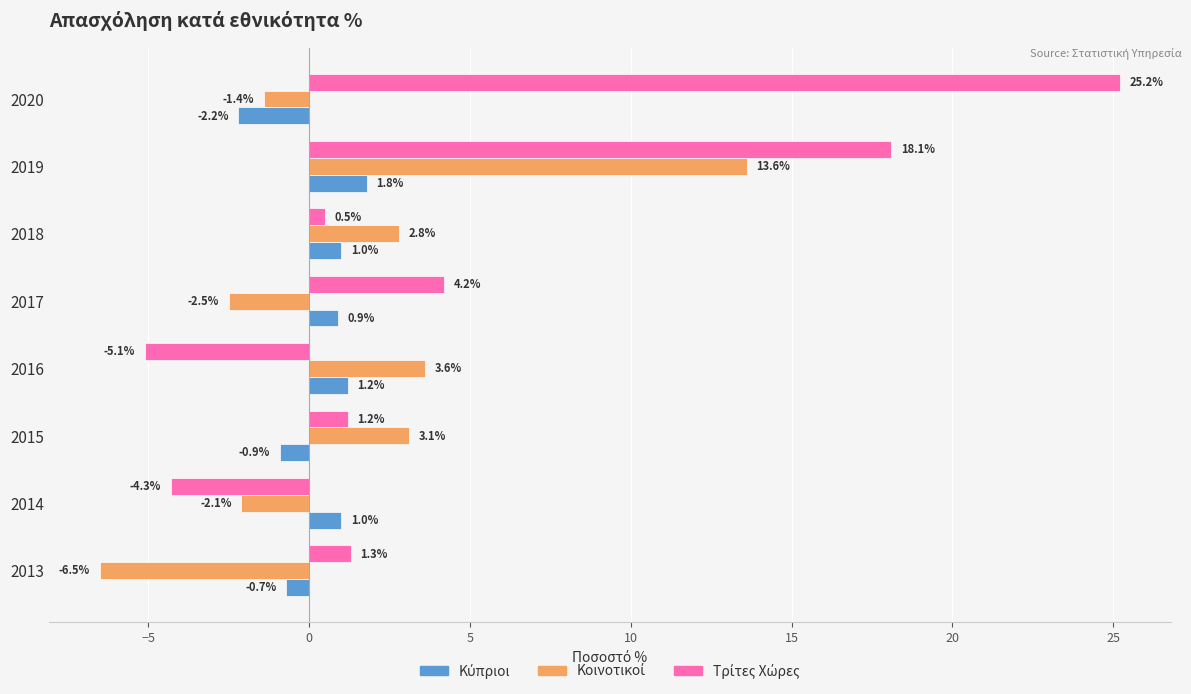

How many data points does each series have?

8